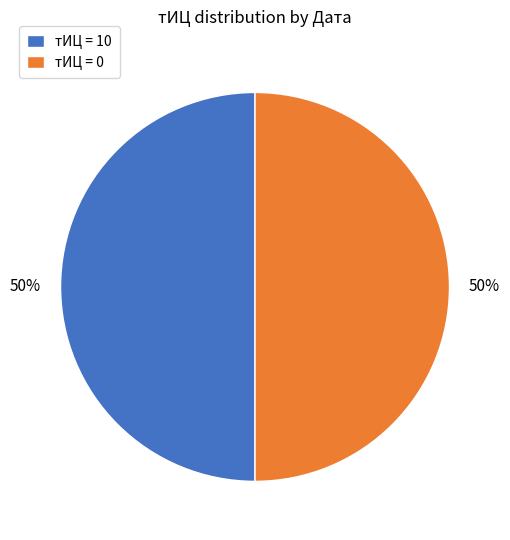

Combined, do тИЦ = 10 and тИЦ = 0 account for over 50%?

Yes